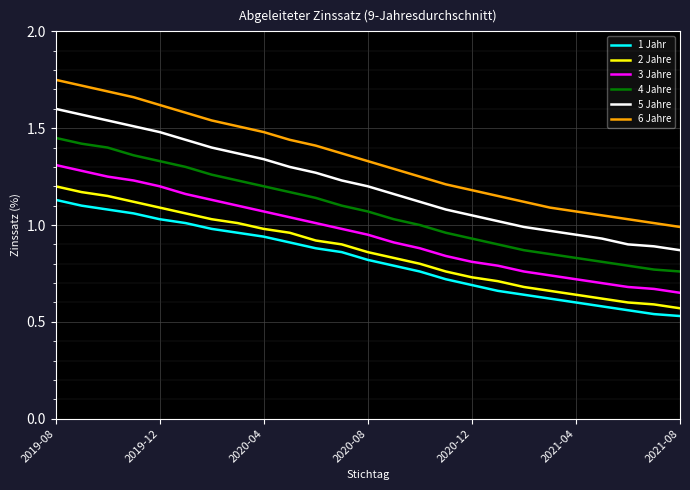

Which series has the widest spread of values?

6 Jahre